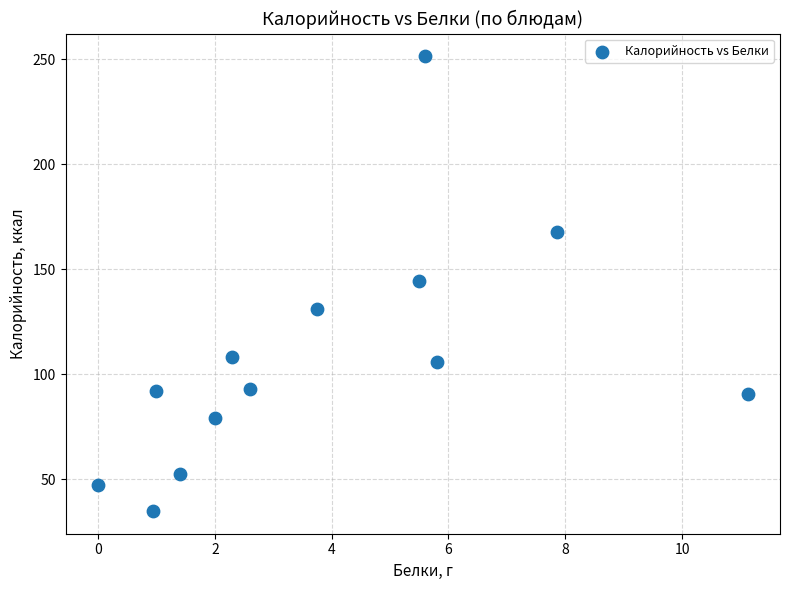

What is the range of X values (max minus min)?

11.1